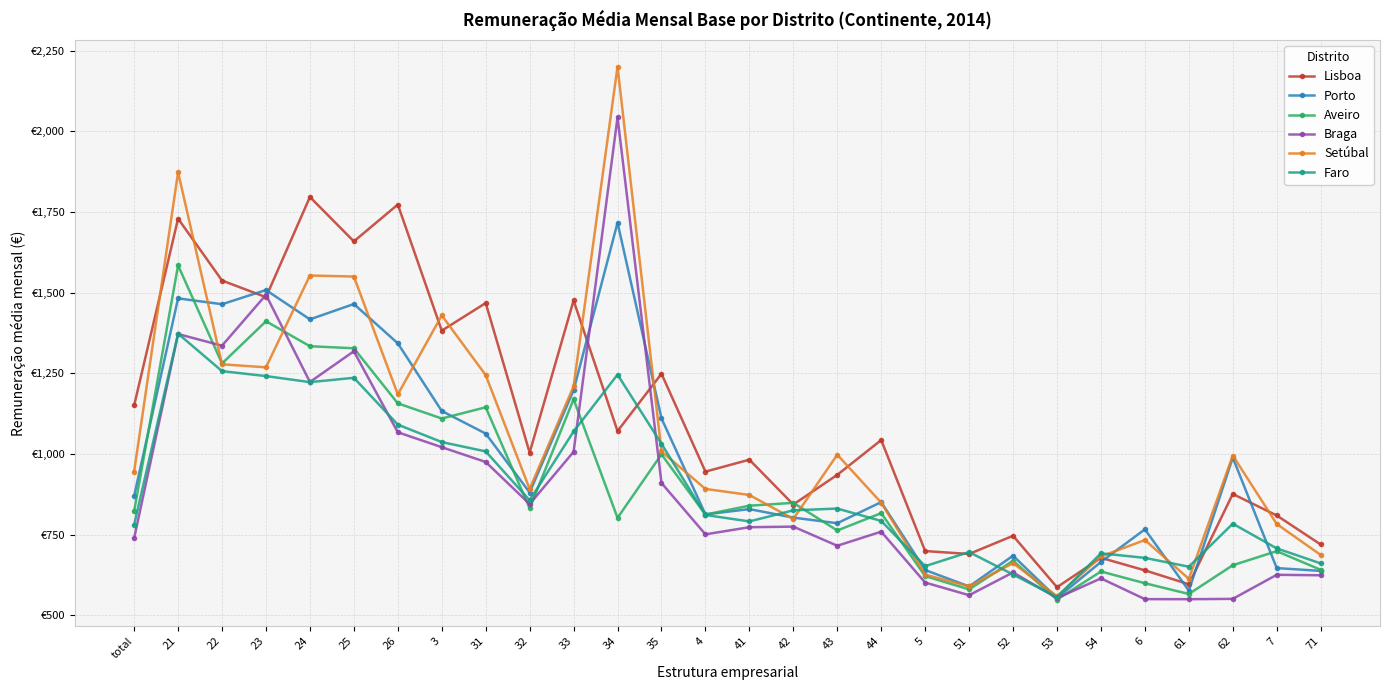

Between which two adjacent categories do Setúbal and Porto first intersect?

21 and 22